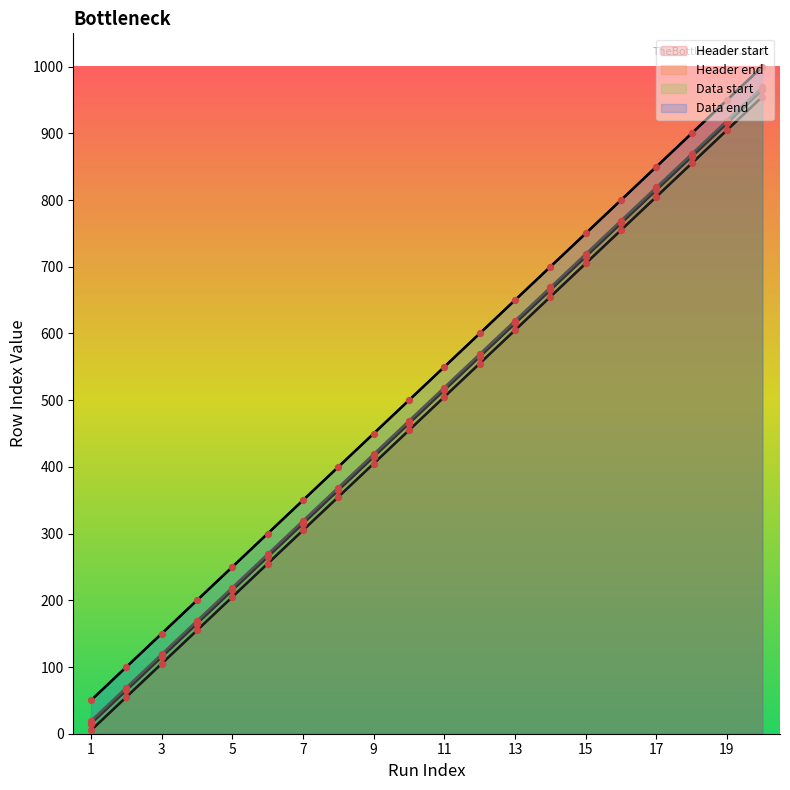

Is the value of Header start at 1 greater than the value of Data start at 5?

No